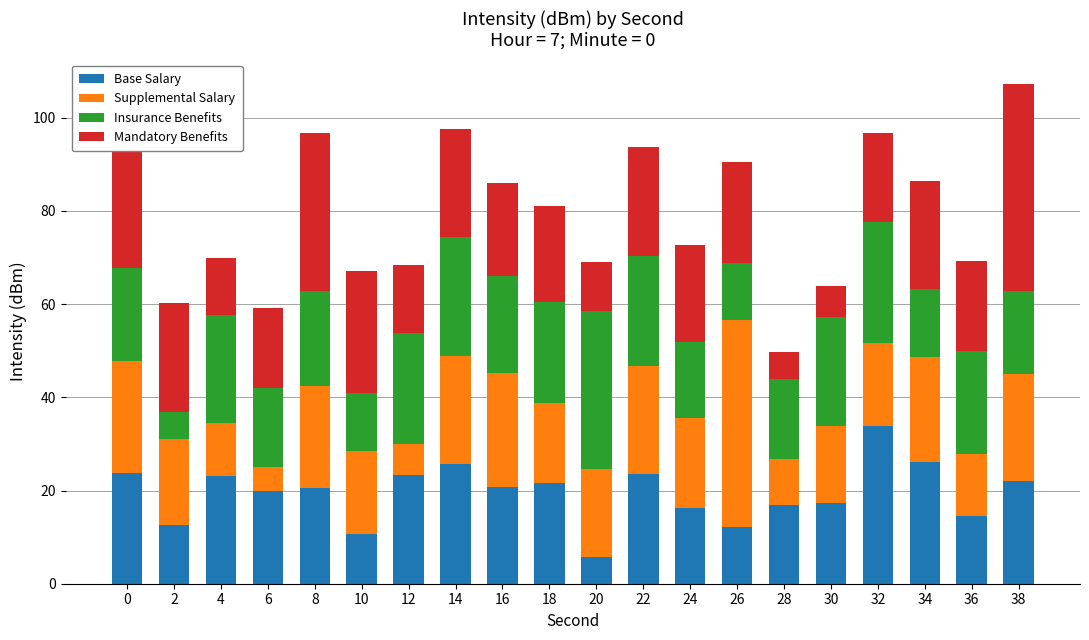

What are all the series names shown in the legend?

Base Salary, Supplemental Salary, Insurance Benefits, Mandatory Benefits